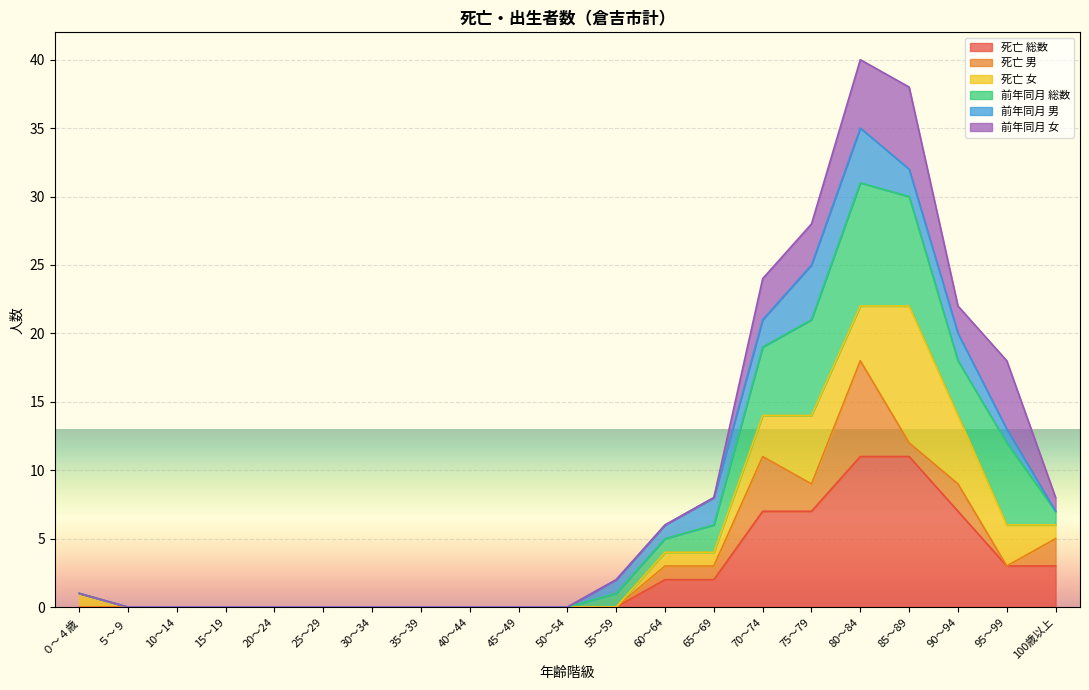

What is the maximum value for 死亡 総数?

11